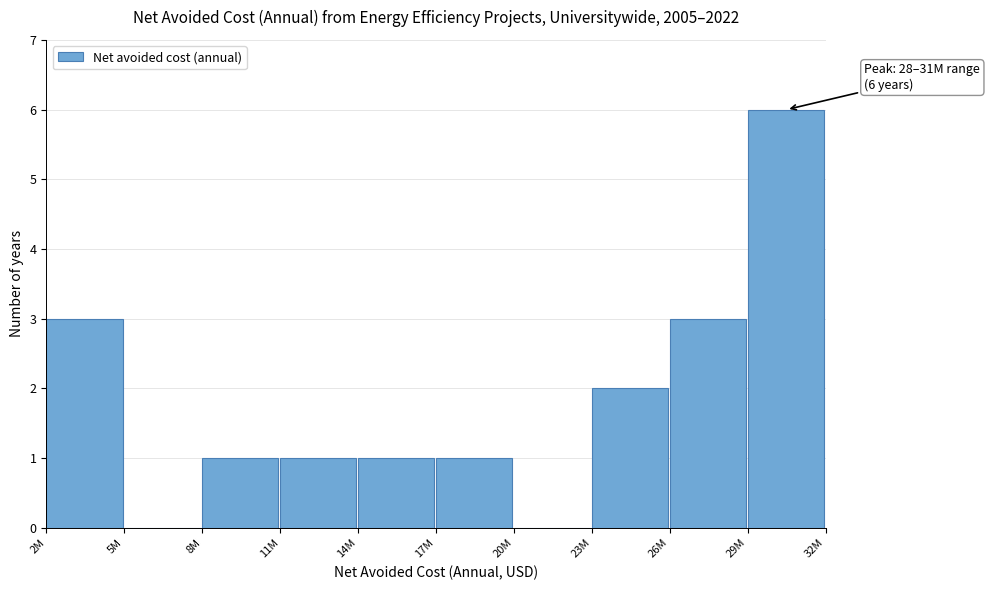

Reading left to right, list all the values displayed in this chart.

2M=3	5M=0	8M=1	11M=1	14M=1	17M=1	20M=0	23M=2	26M=3	29M=6